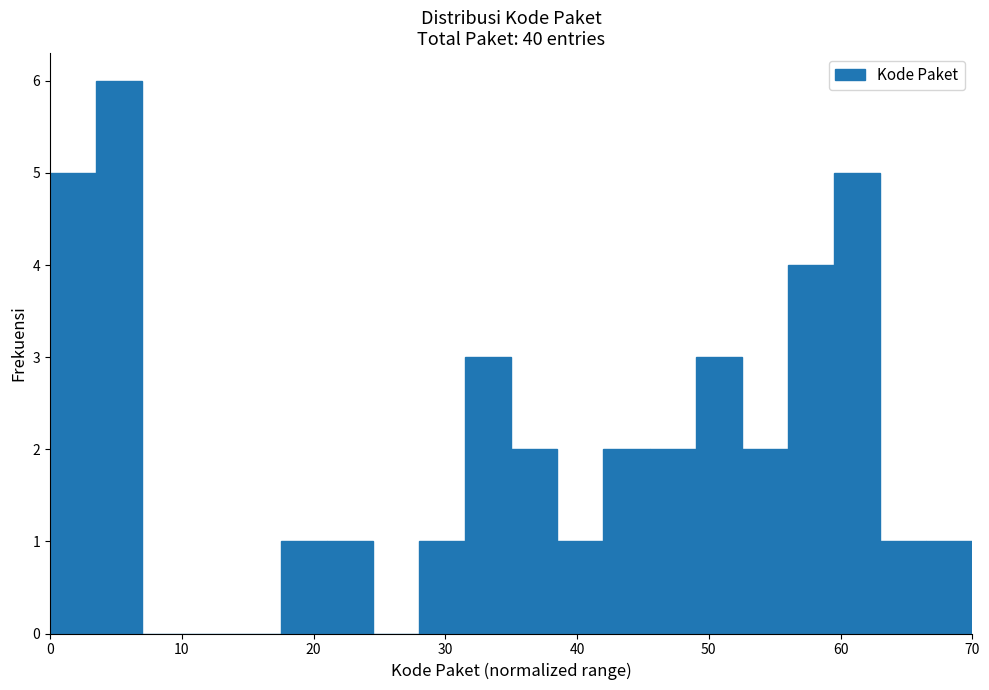

Read against the x-axis, roughly where is the centre of the tallest bar?

5